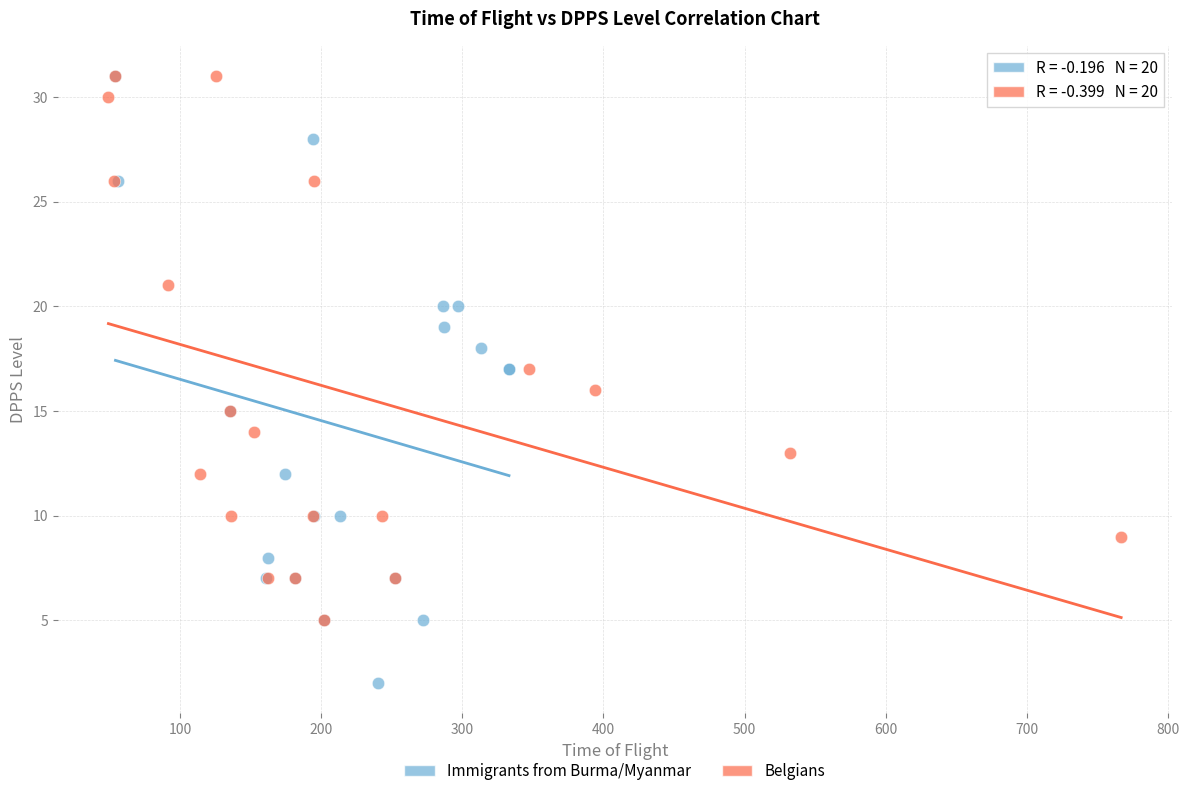

Which series contains the lowest Y value?

Immigrants from Burma/Myanmar